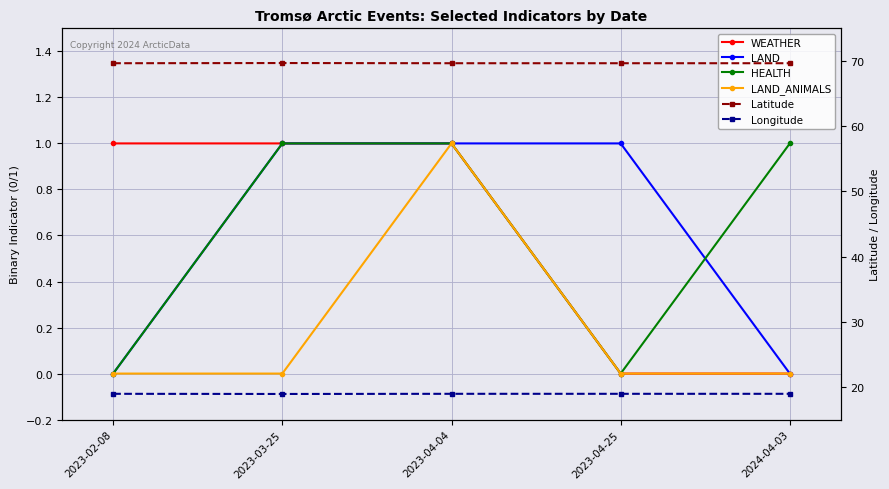

Reading right to left, transcribe all the data shown in this chart.

WEATHER: 0.0	0.0	1.0	1.0	1.0
LAND: 0.0	1.0	1.0	1.0	0.0
HEALTH: 1.0	0.0	1.0	1.0	0.0
LAND_ANIMALS: 0.0	0.0	1.0	0.0	0.0
Latitude: 69.6	69.6	69.6	69.7	69.6
Longitude: 19.0	19.0	19.0	18.9	19.0